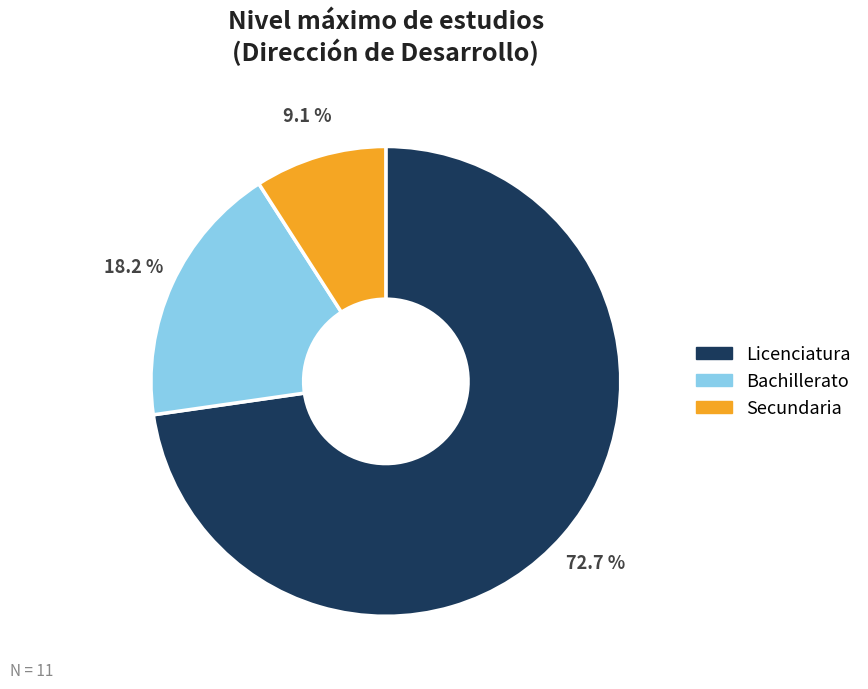

Does any single category account for the majority?

Yes